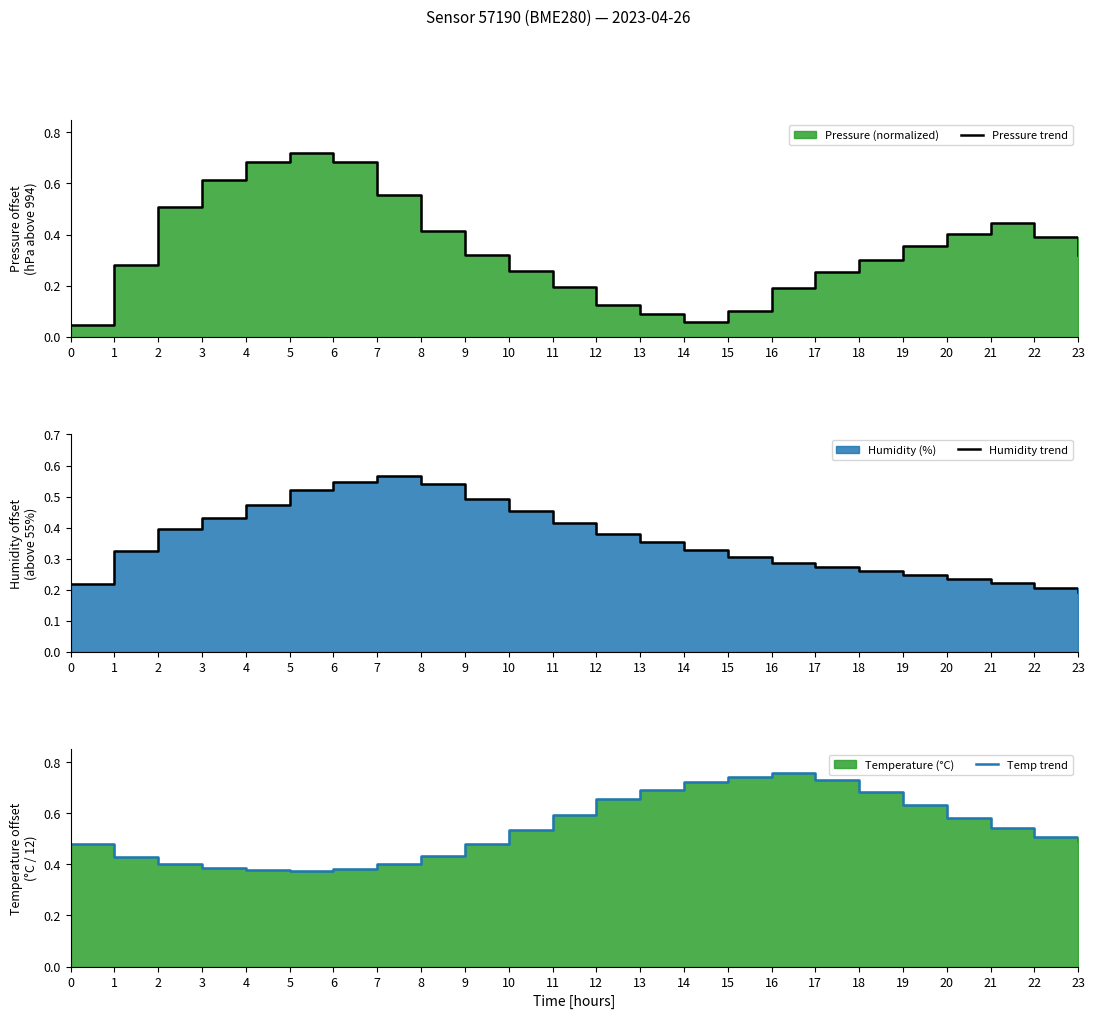

Reading right to left, transcribe all the data shown in this chart.

Pressure trend: 23=0.3	22=0.4	21=0.4	20=0.4	19=0.4	18=0.3	17=0.3	16=0.2	15=0.1	14=0.1	13=0.1	12=0.1	11=0.2	10=0.3	9=0.3	8=0.4	7=0.6	6=0.7	5=0.7	4=0.7	3=0.6	2=0.5	1=0.3	0=0.0
Humidity trend: 23=0.2	22=0.2	21=0.2	20=0.2	19=0.2	18=0.3	17=0.3	16=0.3	15=0.3	14=0.3	13=0.4	12=0.4	11=0.4	10=0.5	9=0.5	8=0.5	7=0.6	6=0.5	5=0.5	4=0.5	3=0.4	2=0.4	1=0.3	0=0.2
Temp trend: 23=0.5	22=0.5	21=0.5	20=0.6	19=0.6	18=0.7	17=0.7	16=0.8	15=0.7	14=0.7	13=0.7	12=0.7	11=0.6	10=0.5	9=0.5	8=0.4	7=0.4	6=0.4	5=0.4	4=0.4	3=0.4	2=0.4	1=0.4	0=0.5